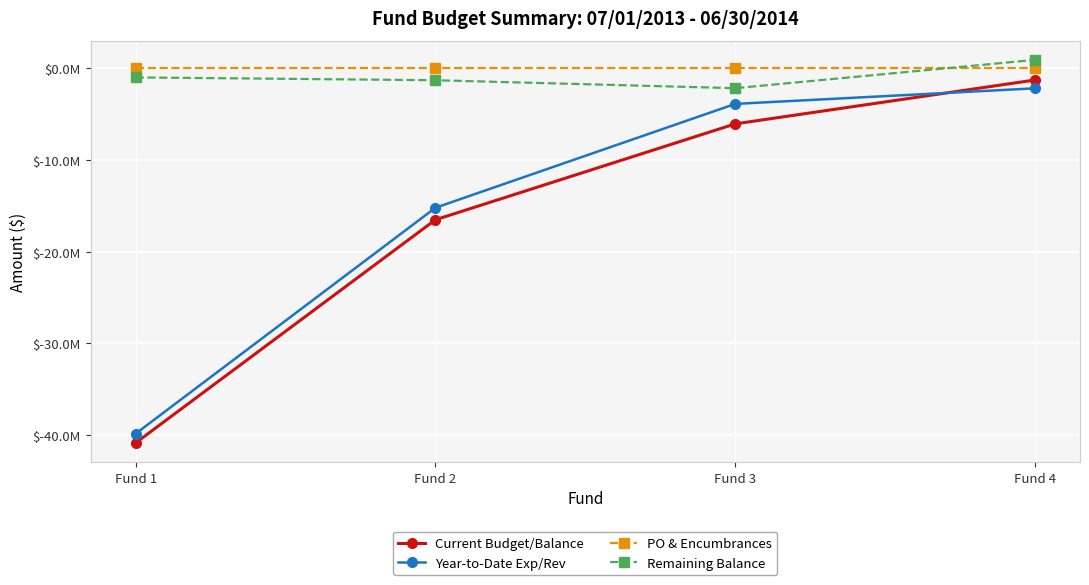

Is this an area chart (filled region under the line)?

No